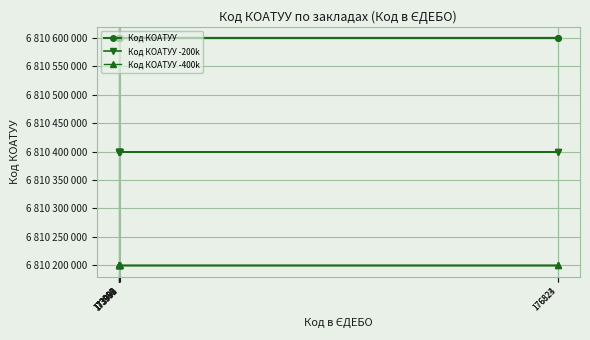

List the series in order of their peak value, lowest first.

Код КОАТУУ -400k, Код КОАТУУ -200k, Код КОАТУУ